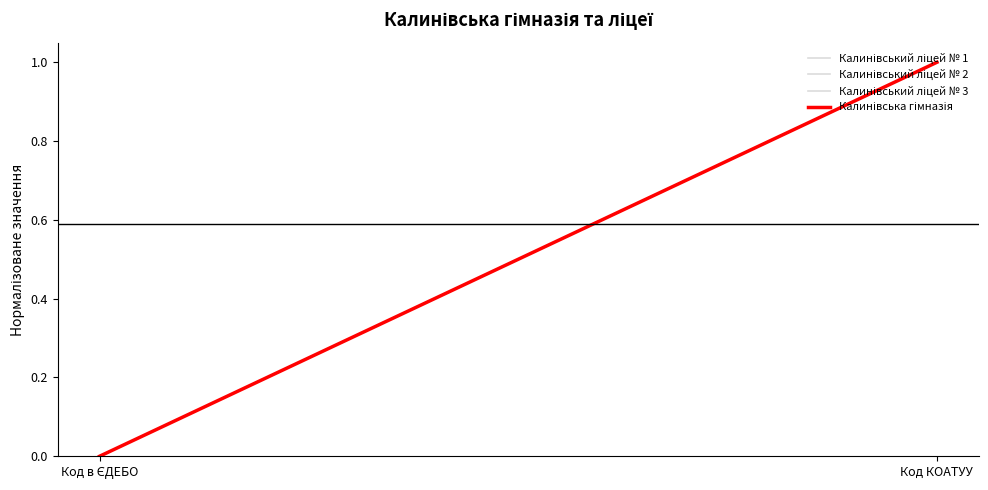

The value of Калинівський ліцей № 2 at Код в ЄДЕБО is 0.0. True or false?

False